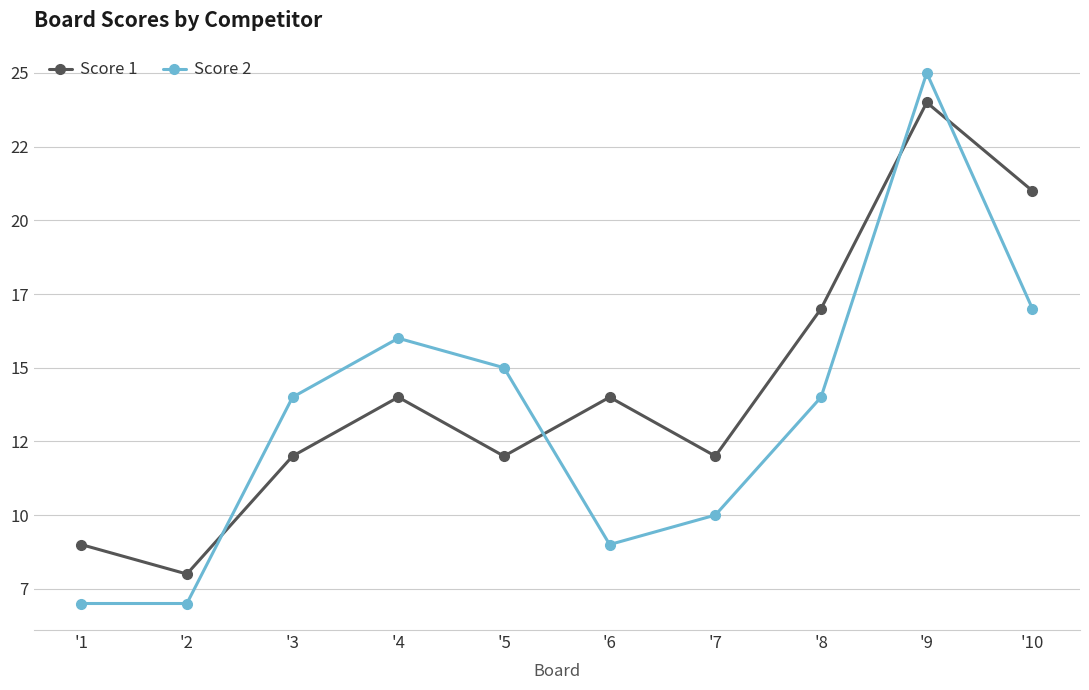

Which series has the largest total across all categories?

Score 1